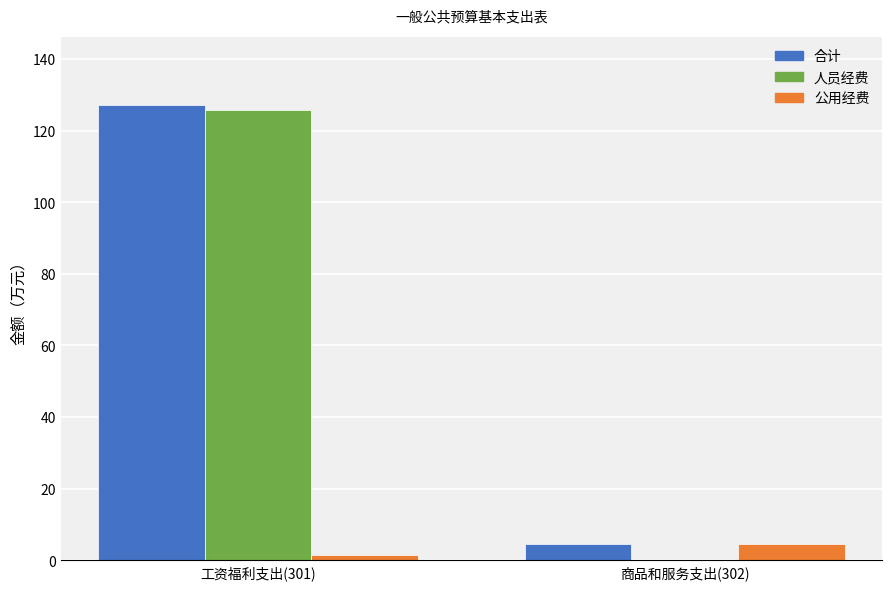

Which series has the largest range (max minus min)?

人员经费